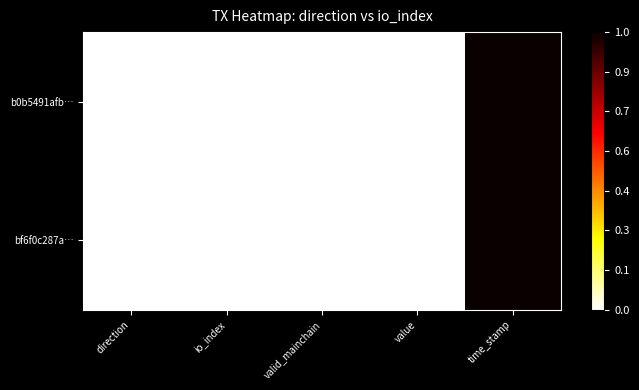

Reading left to right, extract all data points from this chart.

b0b5491afb…: direction=0.0	io_index=0.0	valid_mainchain=0.0	value=0.0	time_stamp=1.0
bf6f0c287a…: direction=0.0	io_index=0.0	valid_mainchain=0.0	value=0.0	time_stamp=1.0